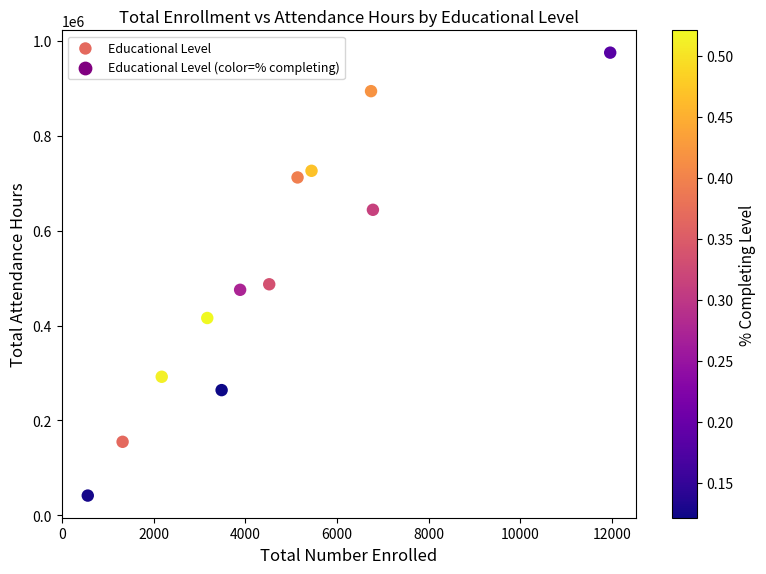

What Y value in the scatter plot is closest to 508410?

486979